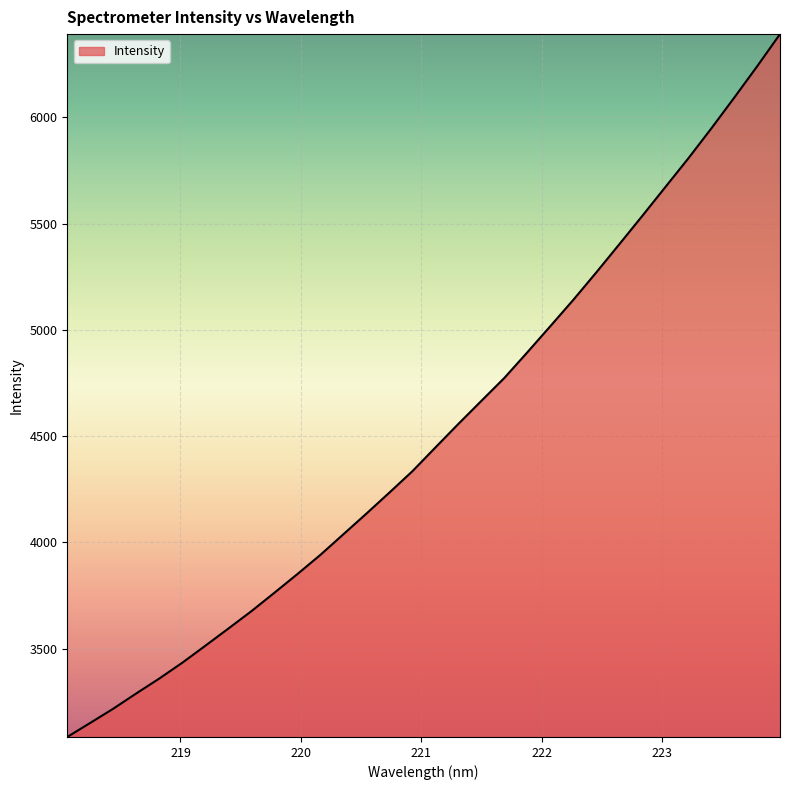

What is the difference between the maximum and minimum values?

3307.8